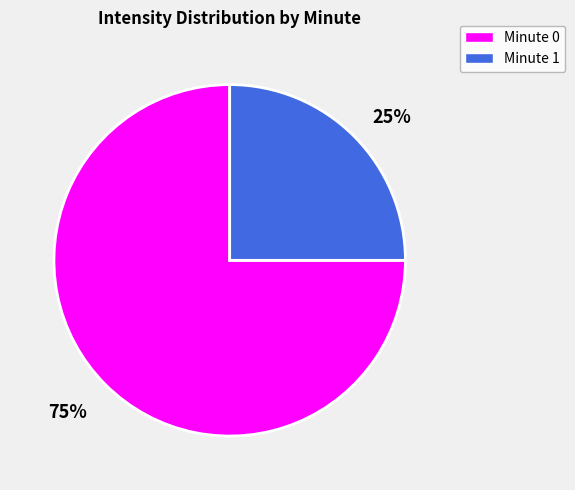

How many segments does this pie chart have?

2